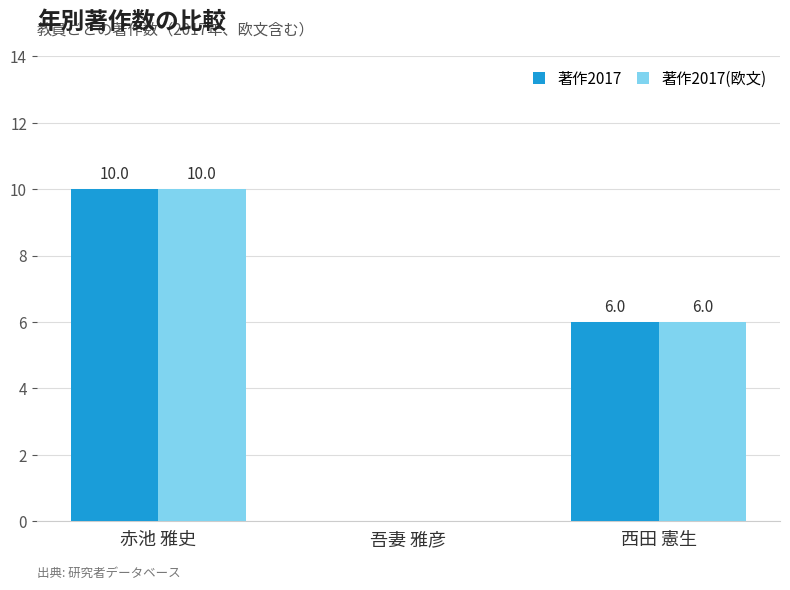

Reading left to right, transcribe all the data shown in this chart.

著作2017: 赤池 雅史=10	吾妻 雅彦=0	西田 憲生=6
著作2017(欧文): 赤池 雅史=10	吾妻 雅彦=0	西田 憲生=6